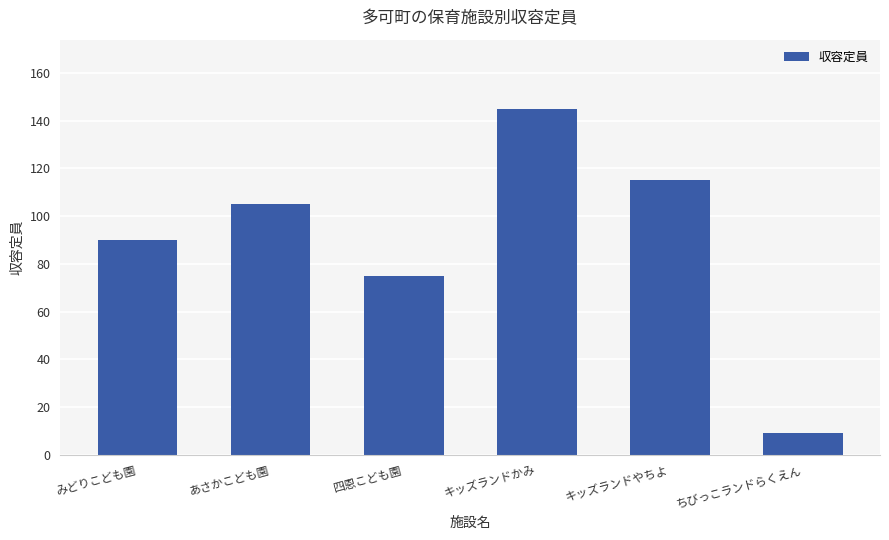

Rank the categories by value from lowest to highest.

ちびっこランドらくえん, 四恩こども園, みどりこども園, あさかこども園, キッズランドやちよ, キッズランドかみ